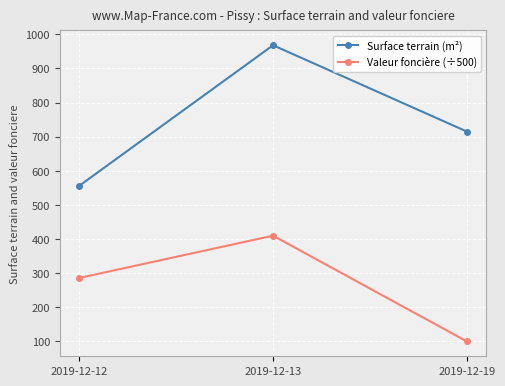

What is the average value of the Valeur foncière (÷500) series?

265